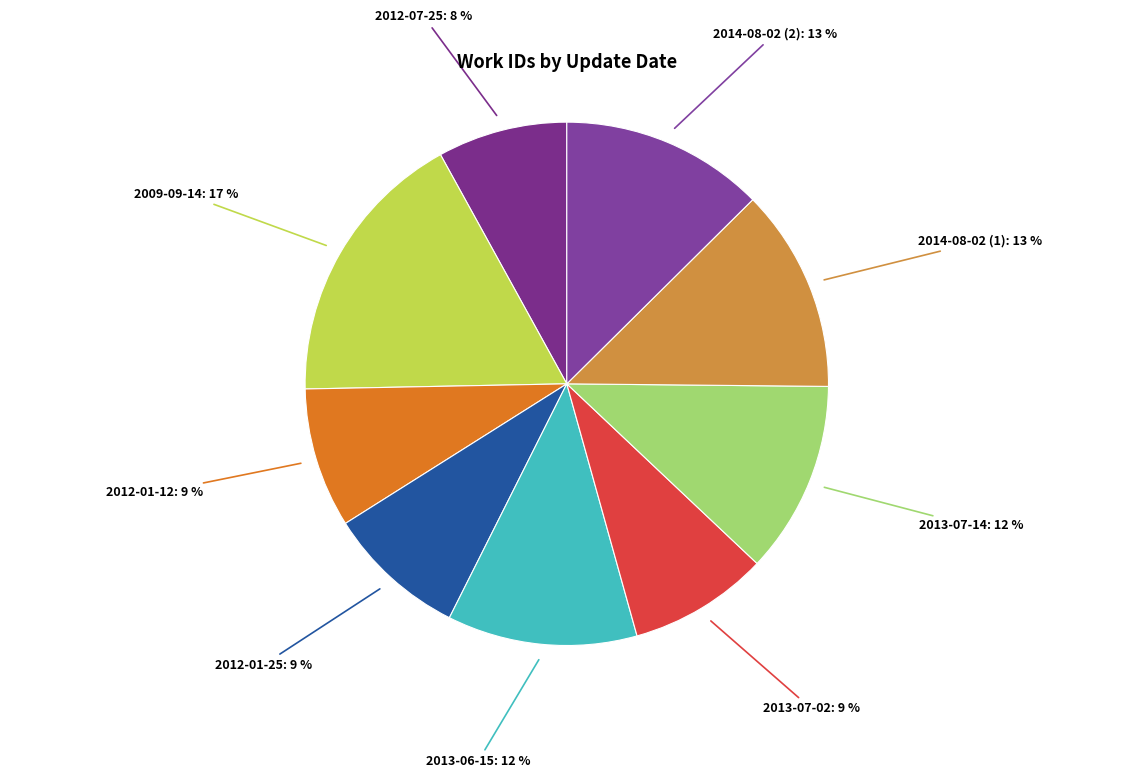

Is there any slice that represents more than half of the pie?

No